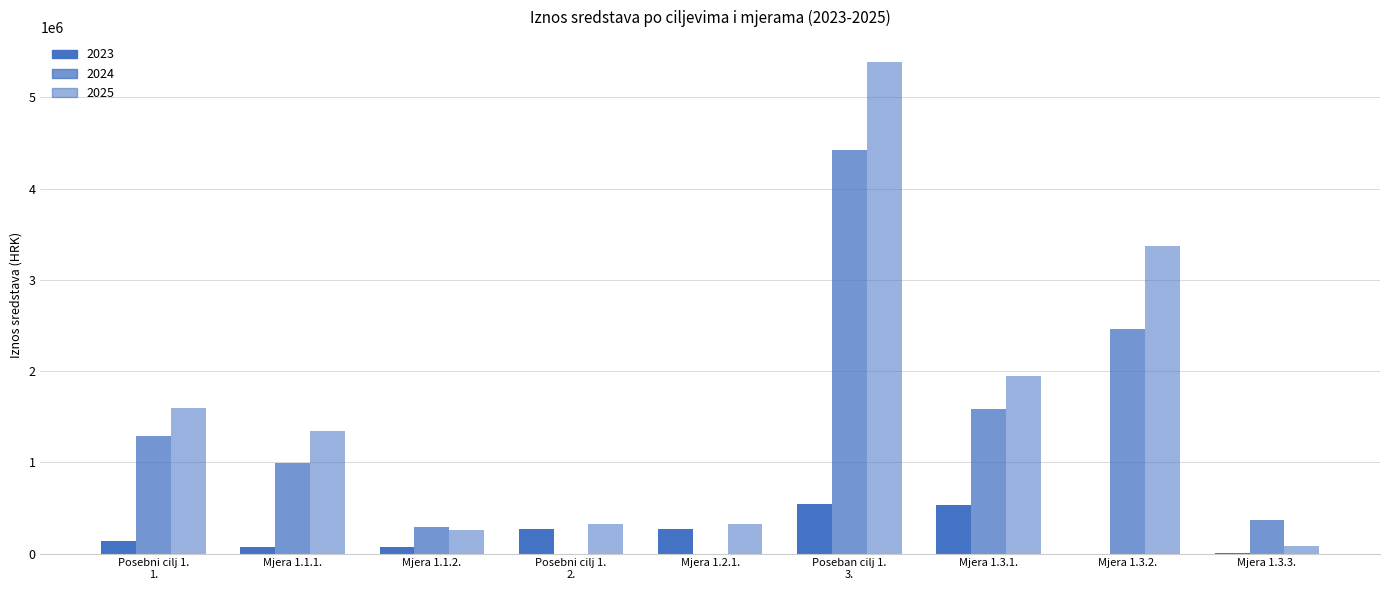

How many groups of bars are there?

9